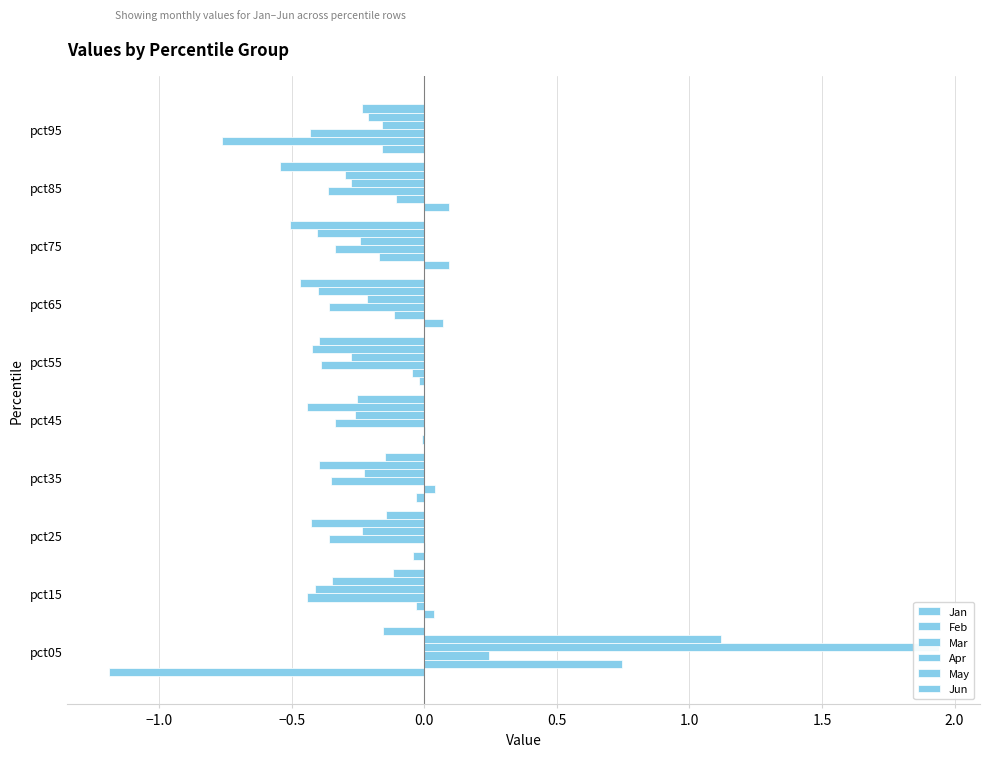

What are all the series names shown in the legend?

Jan, Feb, Mar, Apr, May, Jun